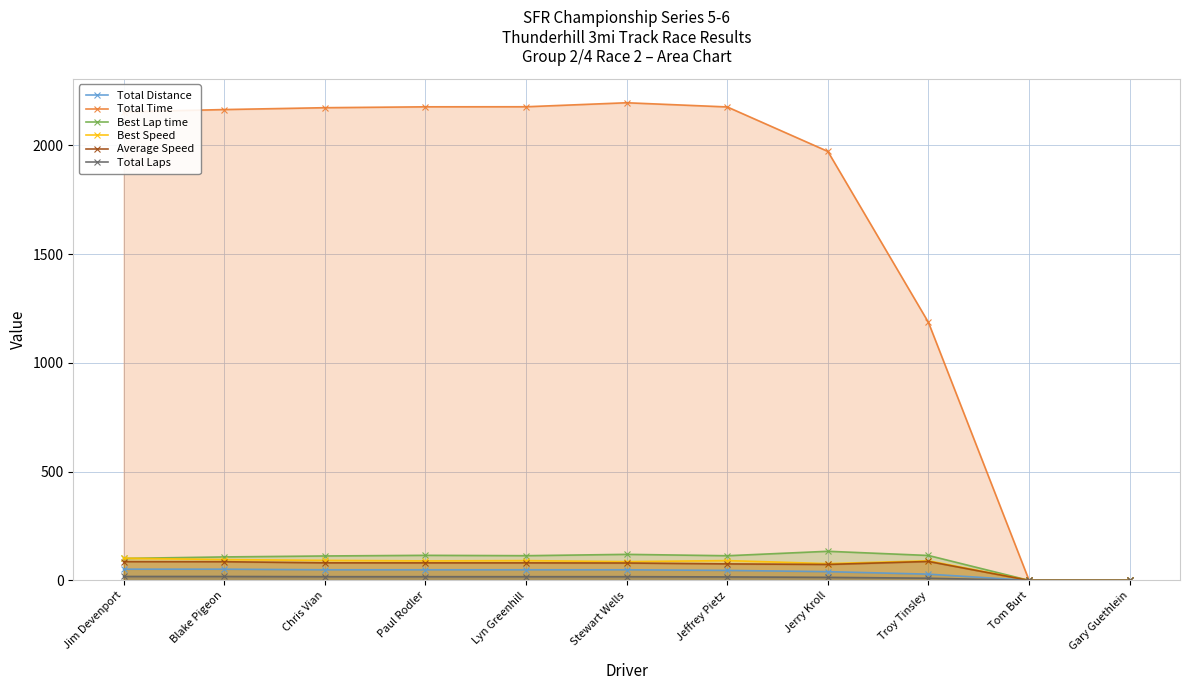

How many lines are shown in the chart?

6